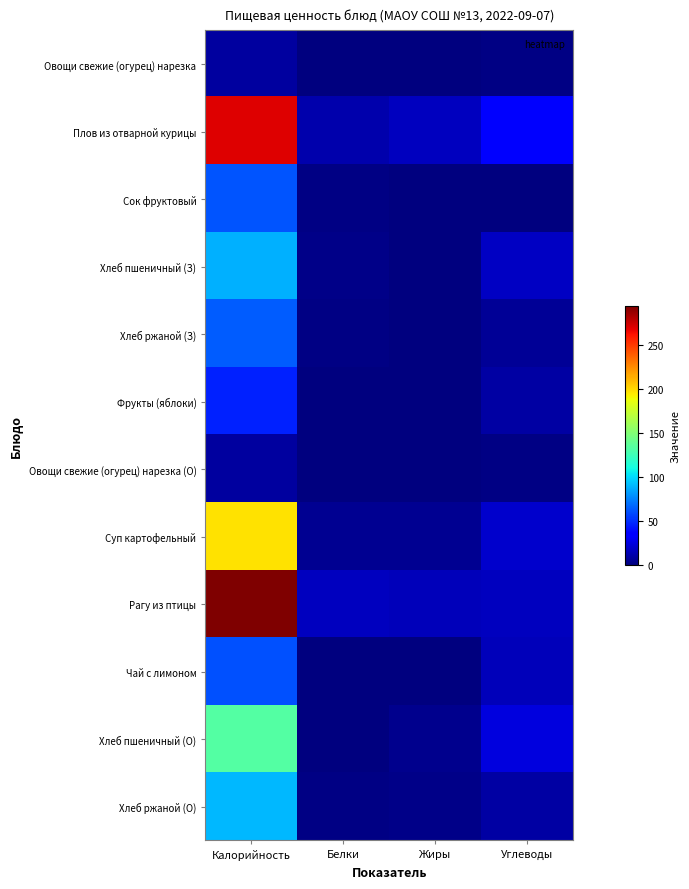

At how many categories does at least one series exceed 185?

1